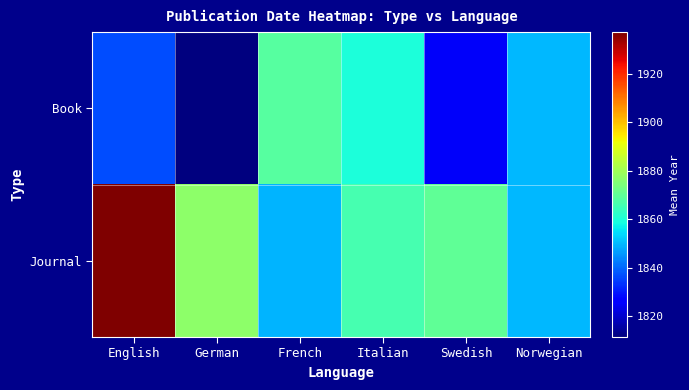

Between Swedish and Norwegian, which is larger?

Norwegian